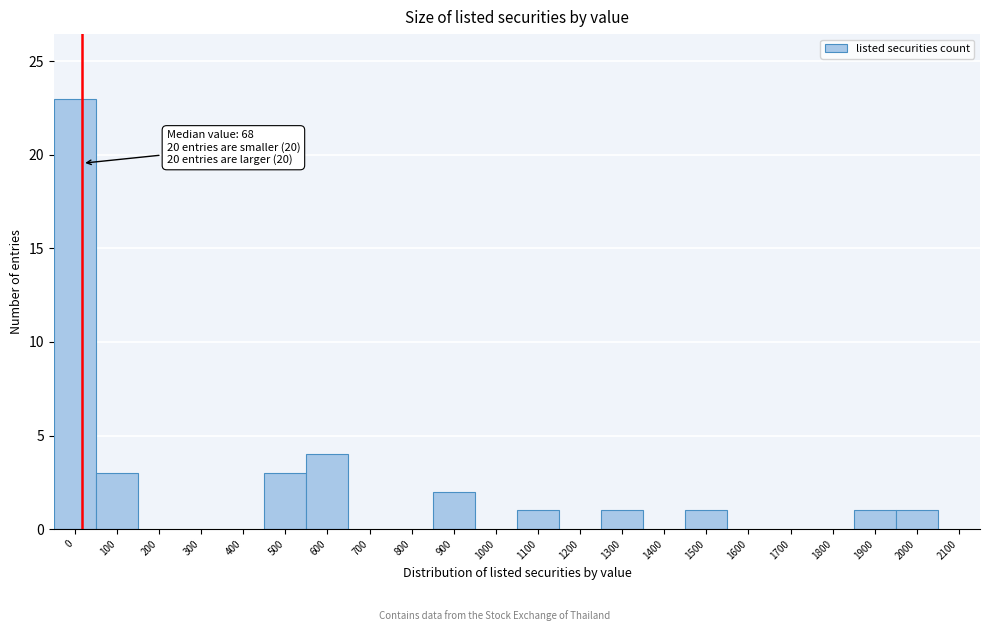

Reading left to right, transcribe all the data shown in this chart.

0=23	100=3	200=0	300=0	400=0	500=3	600=4	700=0	800=0	900=2	1000=0	1100=1	1200=0	1300=1	1400=0	1500=1	1600=0	1700=0	1800=0	1900=1	2000=1	2100=0